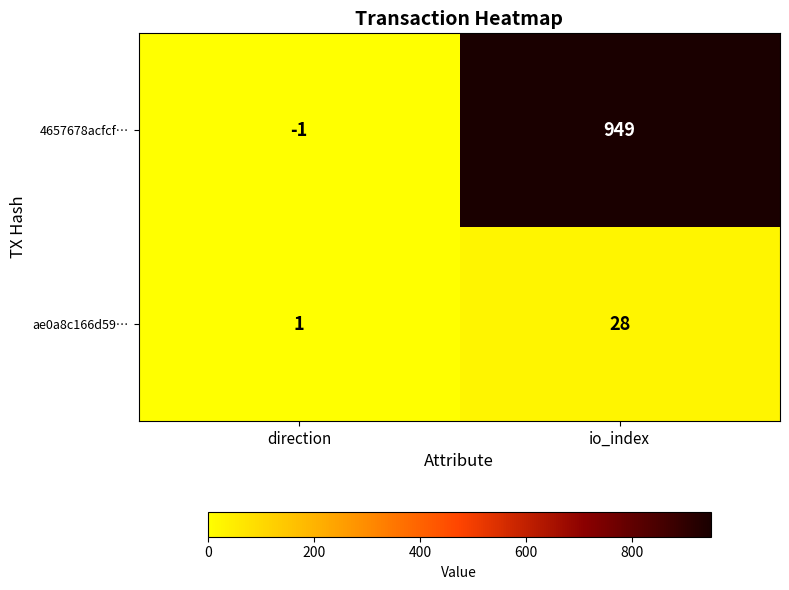

Reading right to left, transcribe all the data shown in this chart.

4657678acfcf…: io_index=949	direction=-1
ae0a8c166d59…: io_index=28	direction=1